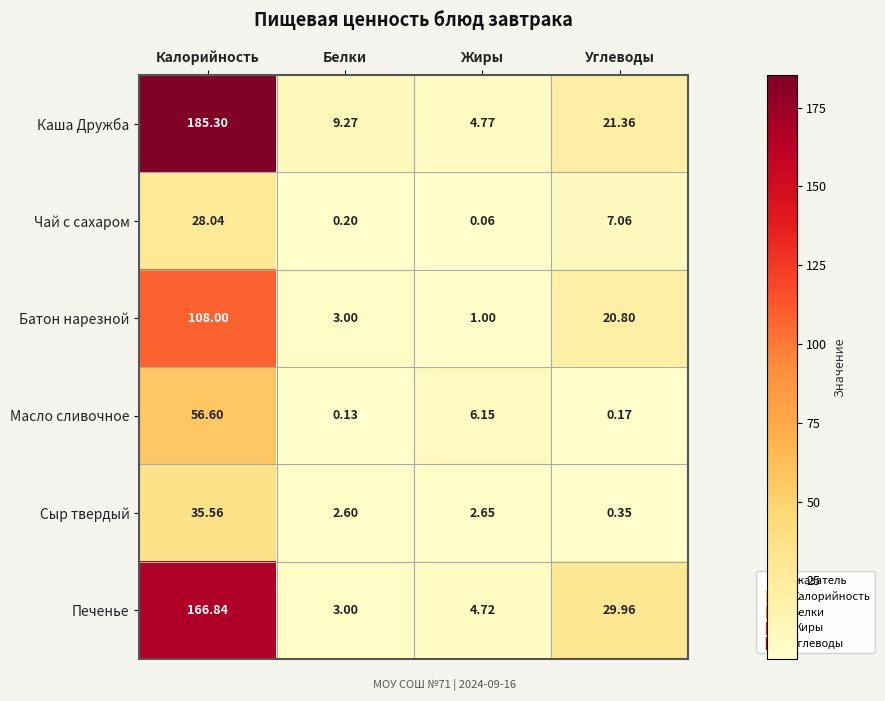

At which category is the sum across all series the highest?

Калорийность